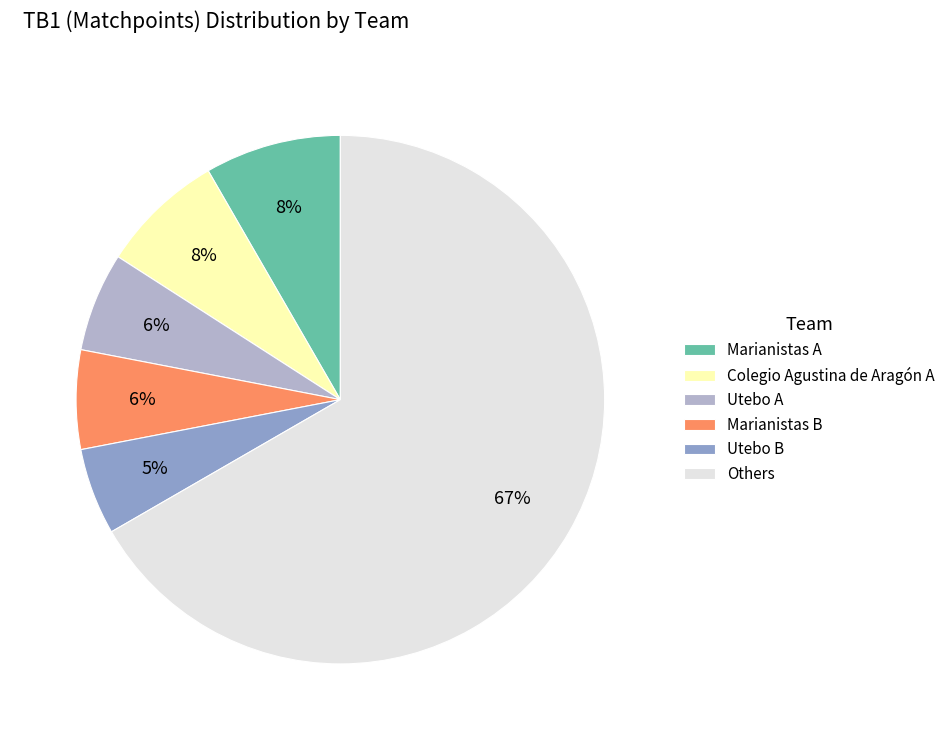

Is there a majority slice in this chart?

Yes